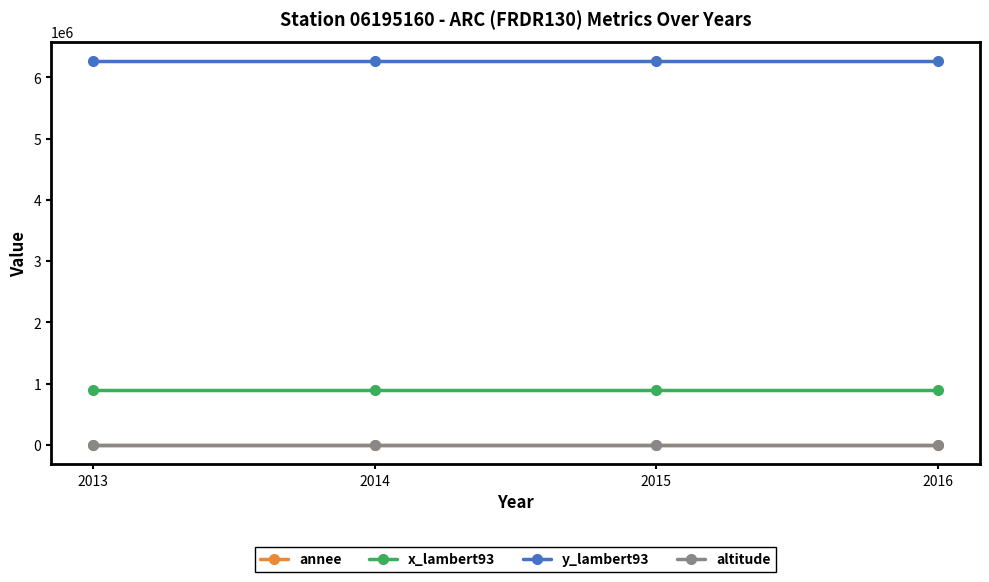

True or false: y_lambert93 and x_lambert93 cross at least once.

False